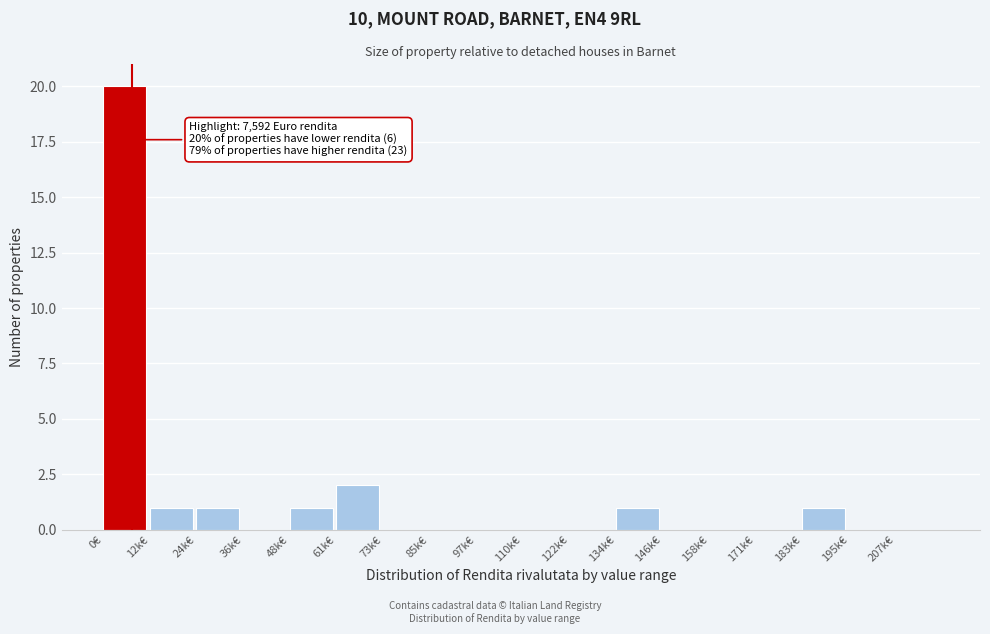

Reading right to left, what are all the values shown in this chart?

207k€=0	195k€=0	183k€=1	171k€=0	158k€=0	146k€=0	134k€=1	122k€=0	110k€=0	97k€=0	85k€=0	73k€=0	61k€=2	48k€=1	36k€=0	24k€=1	12k€=1	0€=20